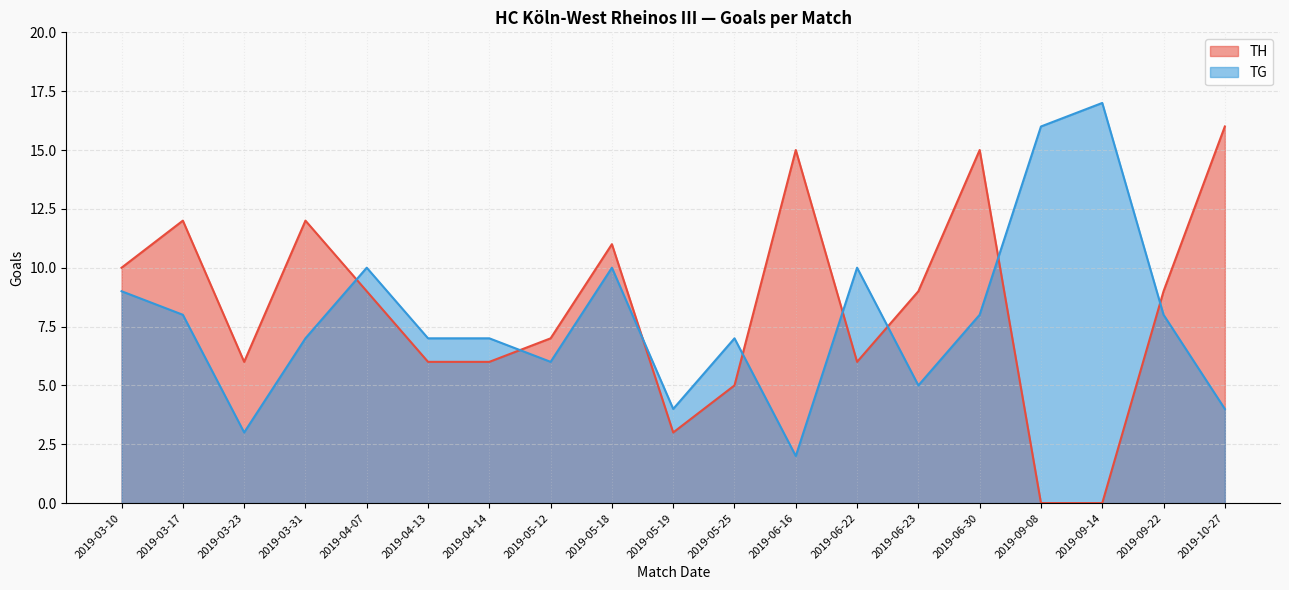

Is it true that TH equals 15 at 2019-06-30?

True